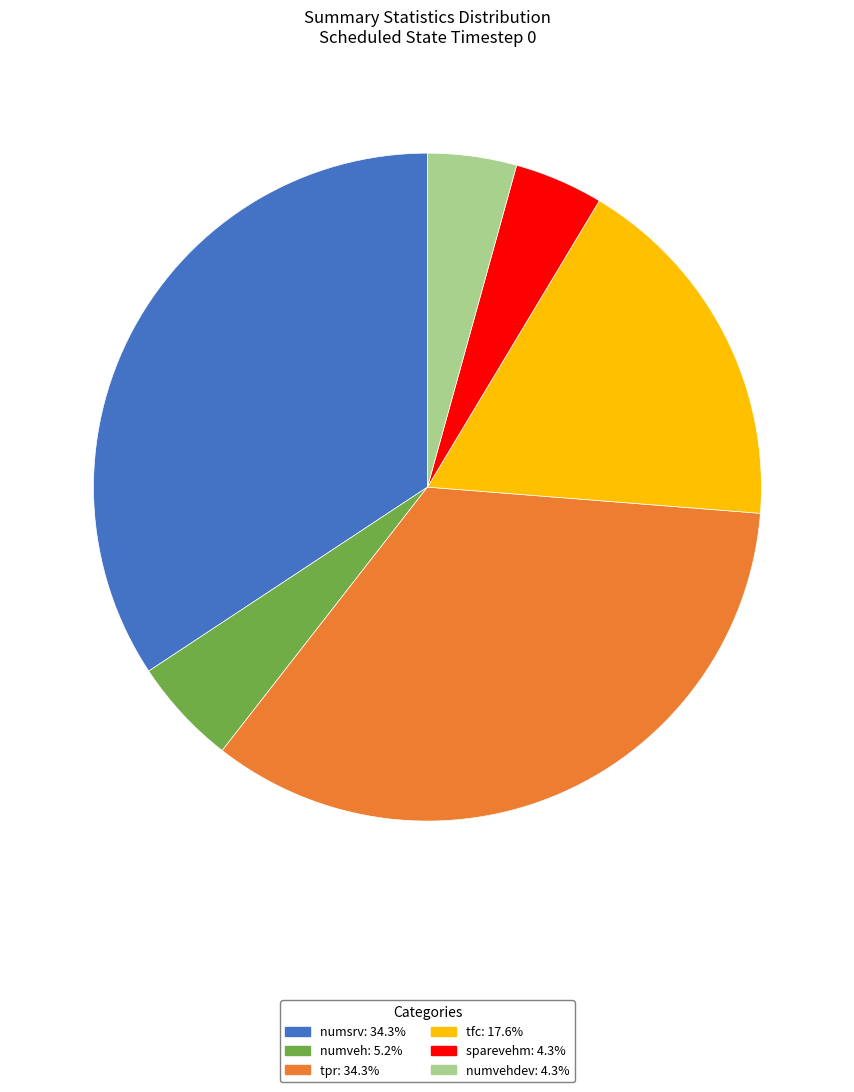

Does any single category account for the majority?

No